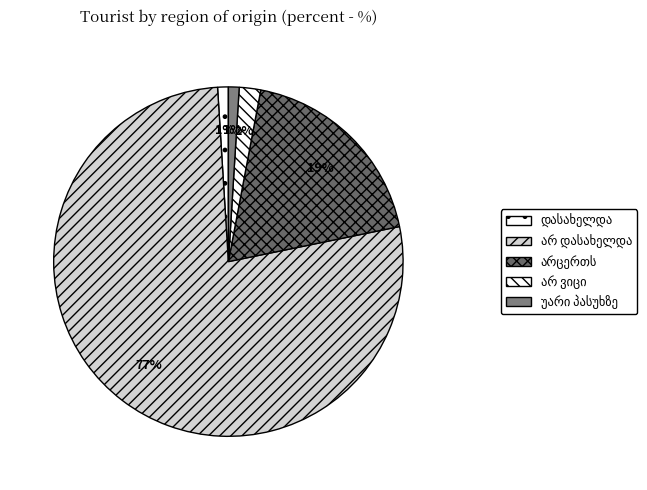

Which slice is the smallest?

დასახელდა